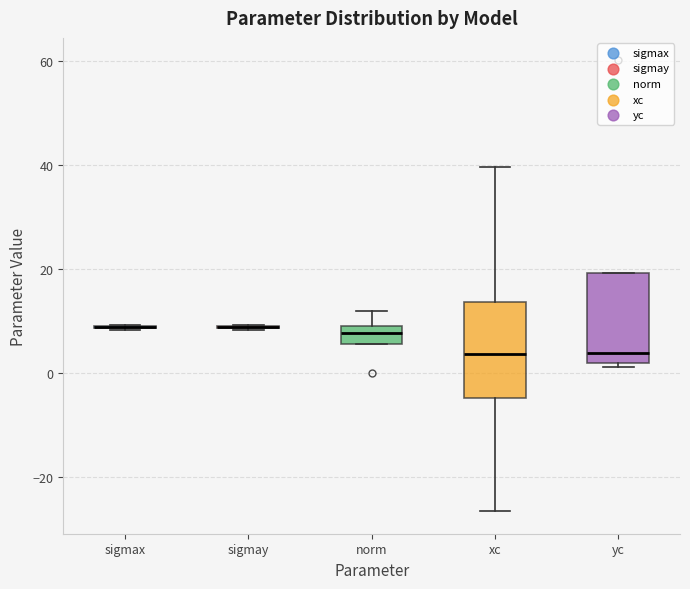

Where is the upper edge of the box for norm on the y-axis? The values are not printed on the chart, so give them approximately, as read against the axis.

8